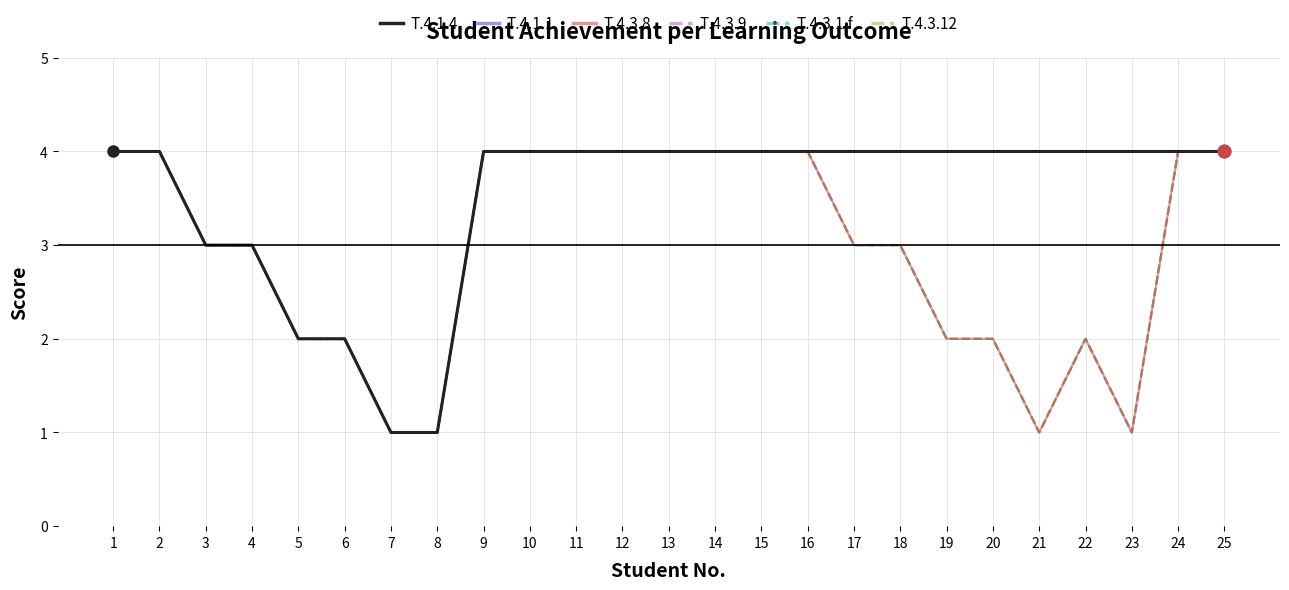

Does the chart have visible grid lines?

Yes